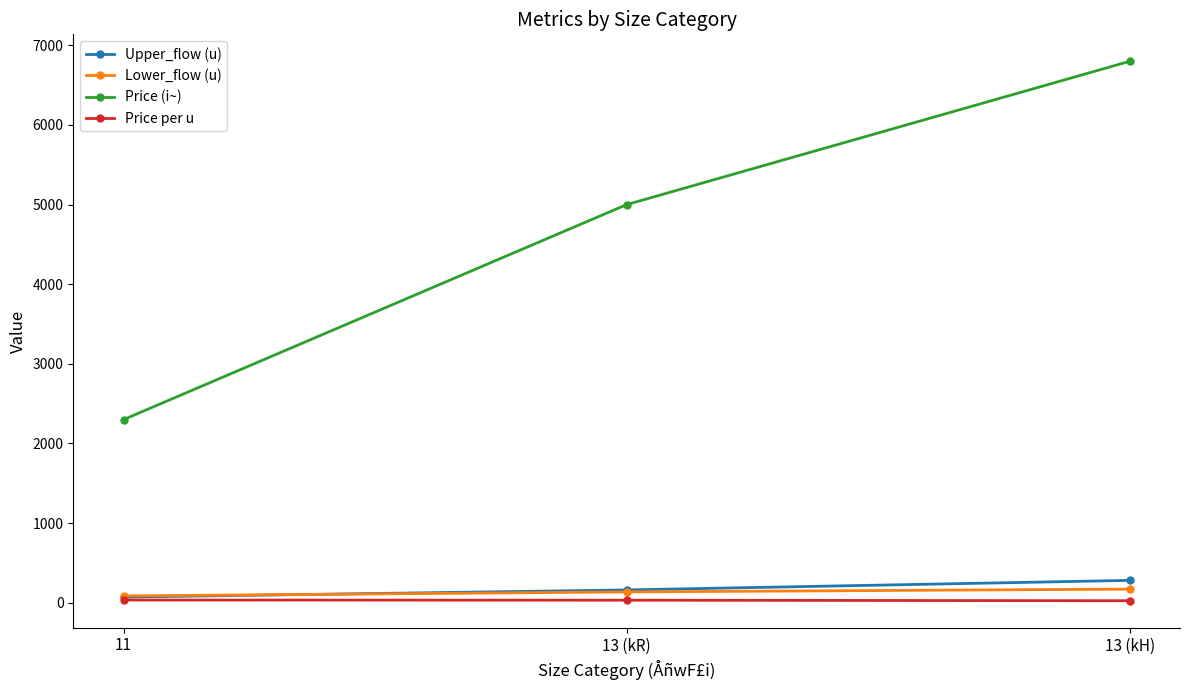

Does the chart display data point markers on the line(s)?

Yes